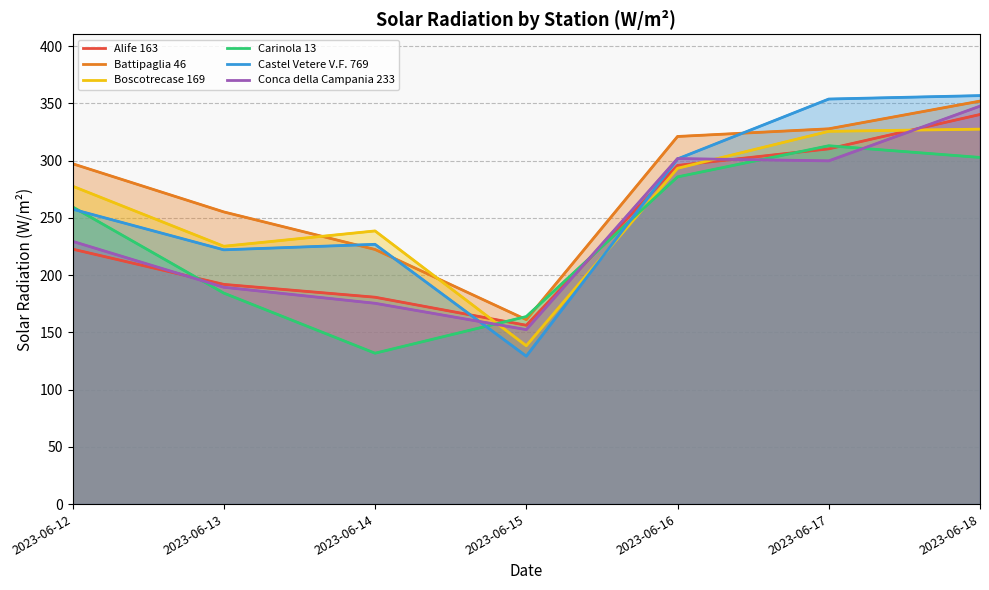

What is the difference between the maximum and minimum values in the Carinola 13 series?

181.2